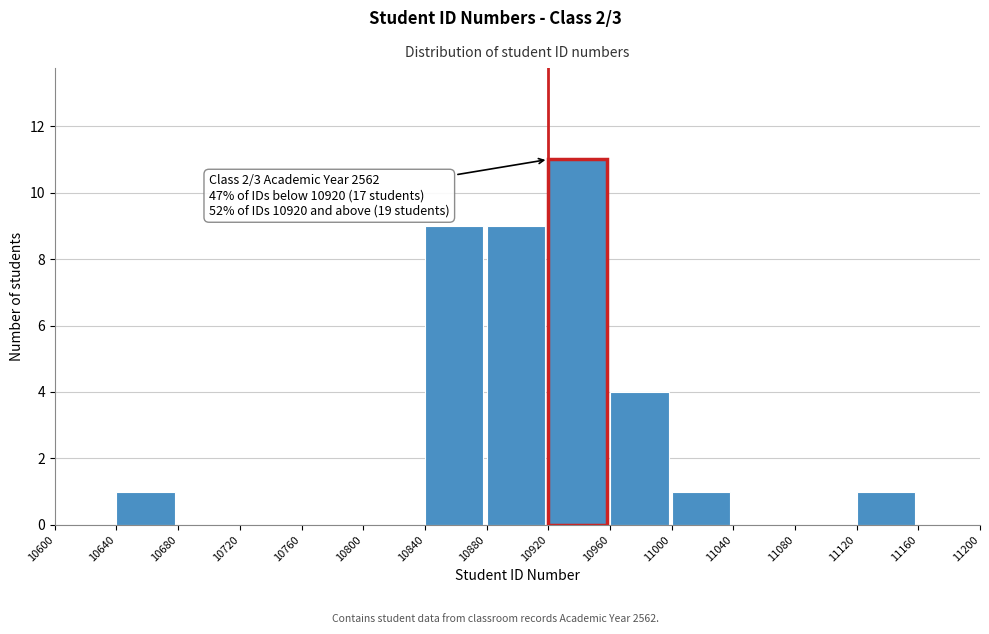

Which range on the x-axis has the tallest bar?

10920 to 10960